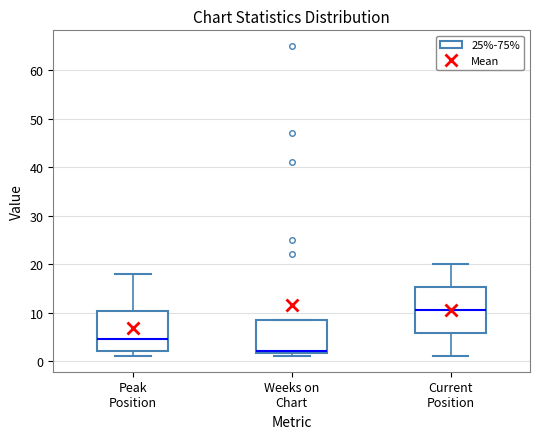

Reading left to right, read every box against the y-axis: the position of its median line, the range the box covers, and the ends of its whiskers. The values are not printed on the chart, so give them approximately, as read against the axis.

Peak Position: median 5, box 2 to 10, whiskers 1 to 18
Weeks on Chart: median 2 (drawn on the box's lower edge), box 2 to 9, whiskers 1 to 9
Current Position: median 11, box 6 to 15, whiskers 1 to 20